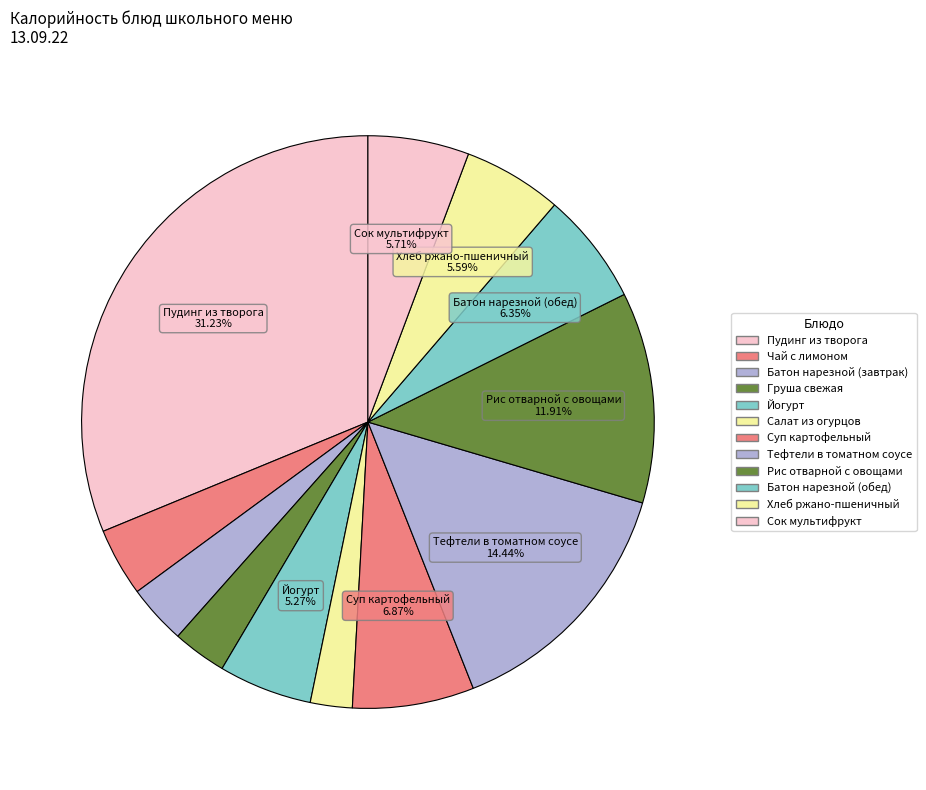

How many segments does this pie chart have?

12